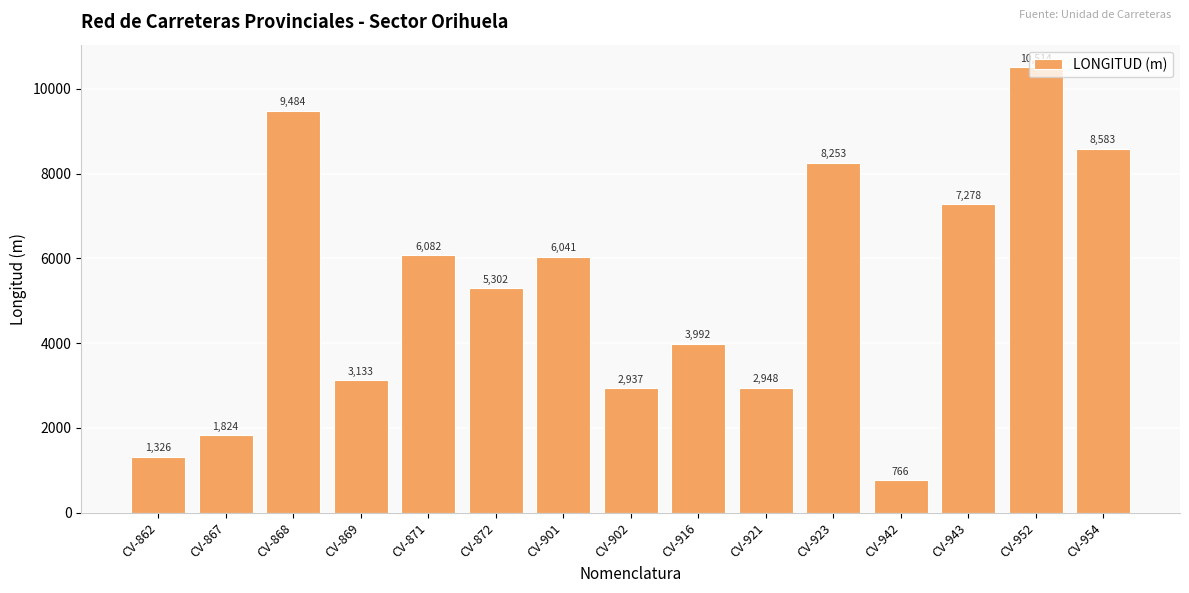

Is it true that the value at CV-869 is 3133?

True